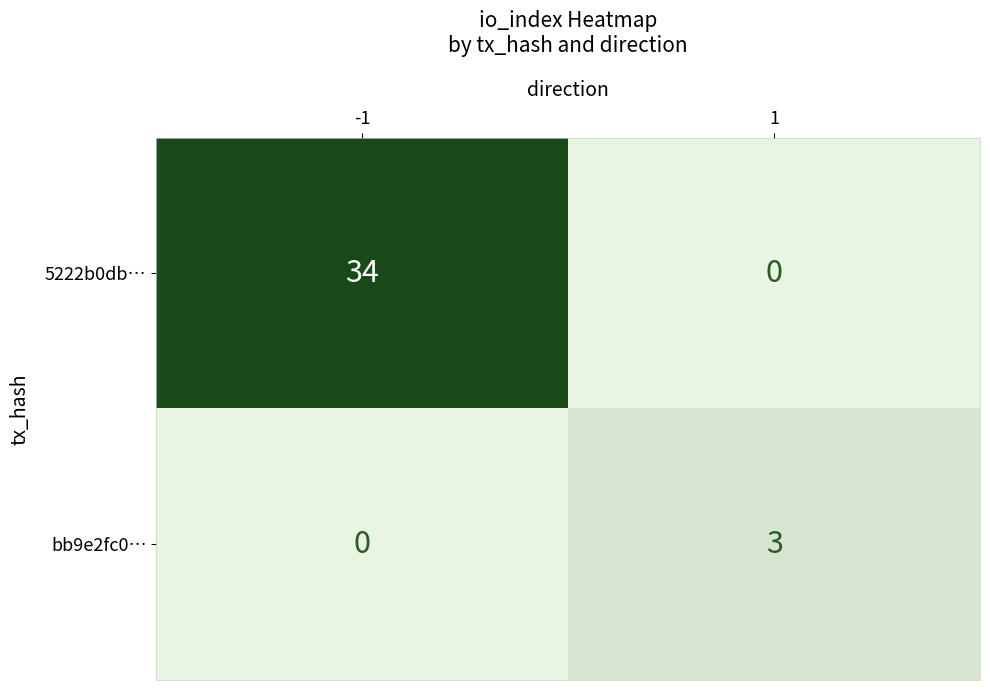

What is the highest value of the 5222b0db… series?

34